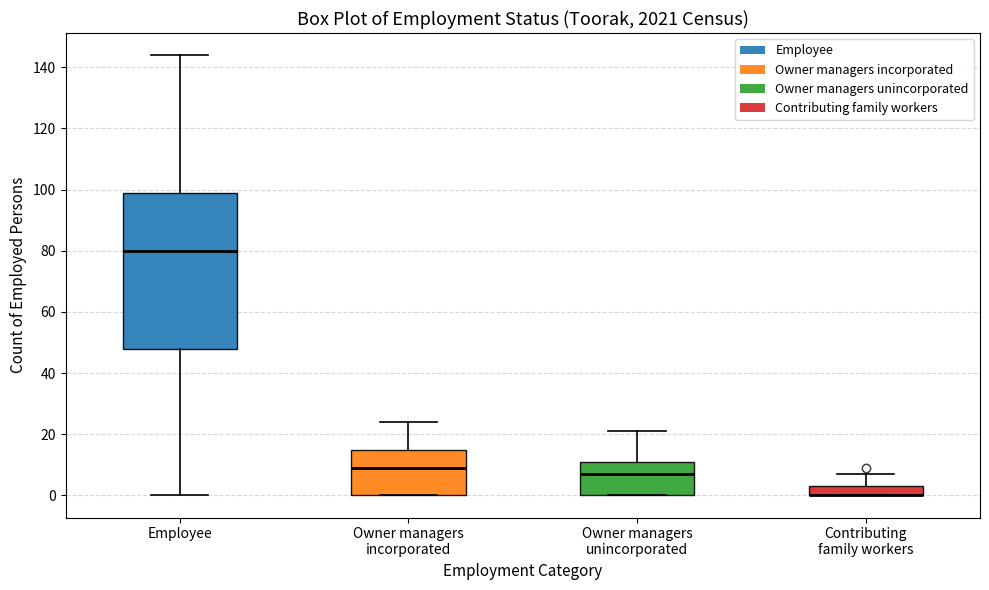

Which box is the tallest, from its lower edge to its upper edge?

Employee